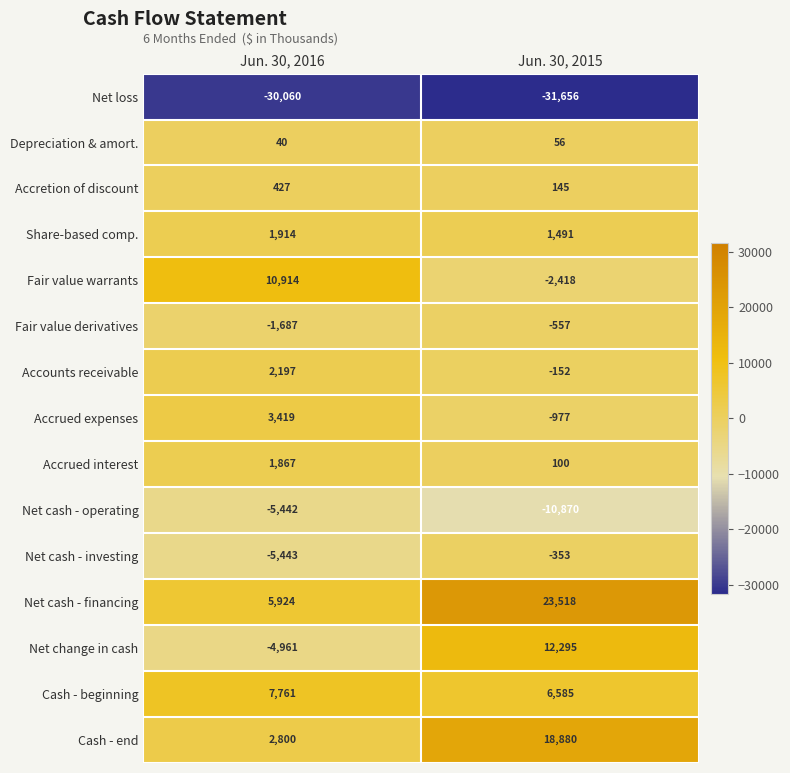

At Jun. 30, 2015, list the series in order from largest to smallest.

Net cash - financing, Cash - end, Net change in cash, Cash - beginning, Share-based comp., Accretion of discount, Accrued interest, Depreciation & amort., Accounts receivable, Net cash - investing, Fair value derivatives, Accrued expenses, Fair value warrants, Net cash - operating, Net loss